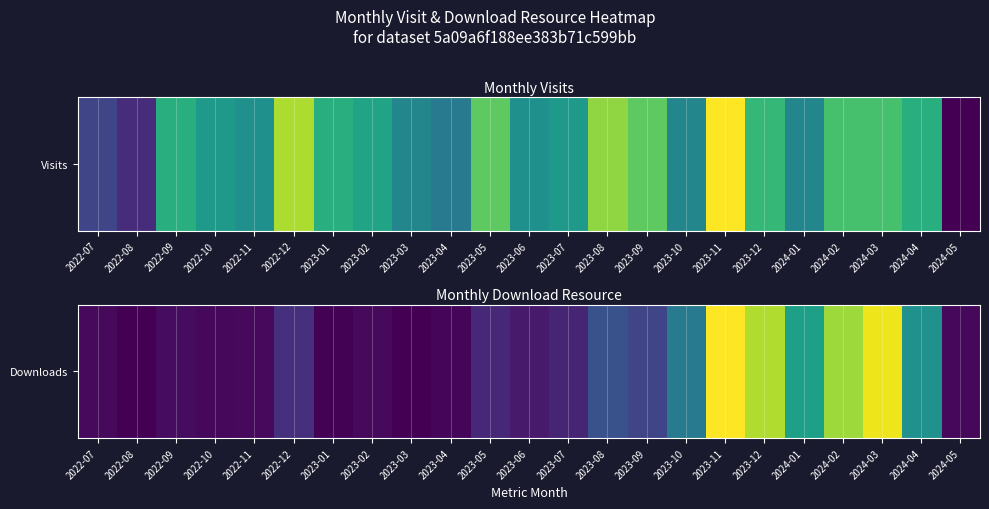

Is it true that the value at 2024-04 is 139?

False